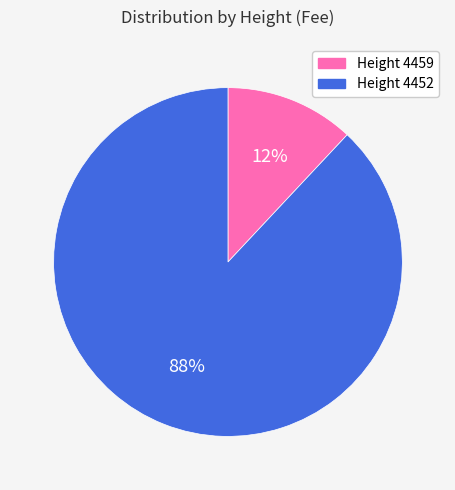

Does any single category account for the majority?

Yes